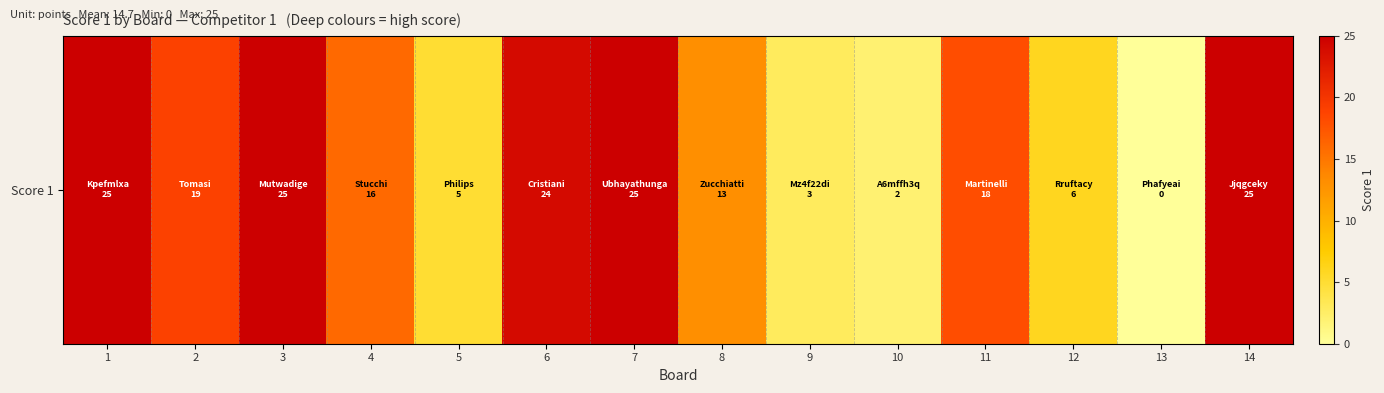

How many series are shown in this chart?

1